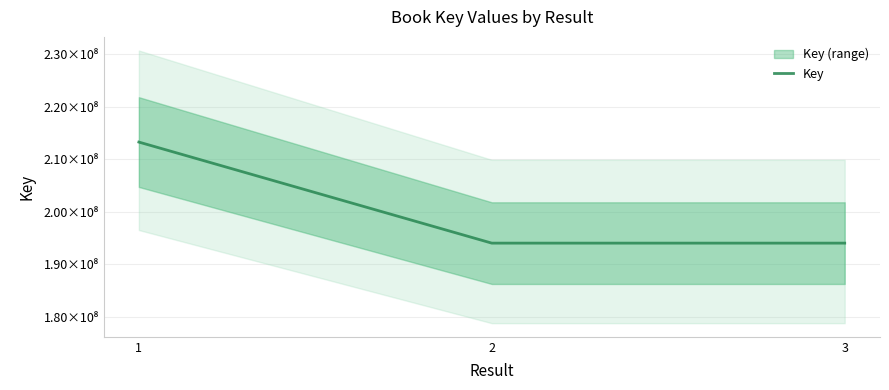

Where is the data nearest to the value 203656613?

3